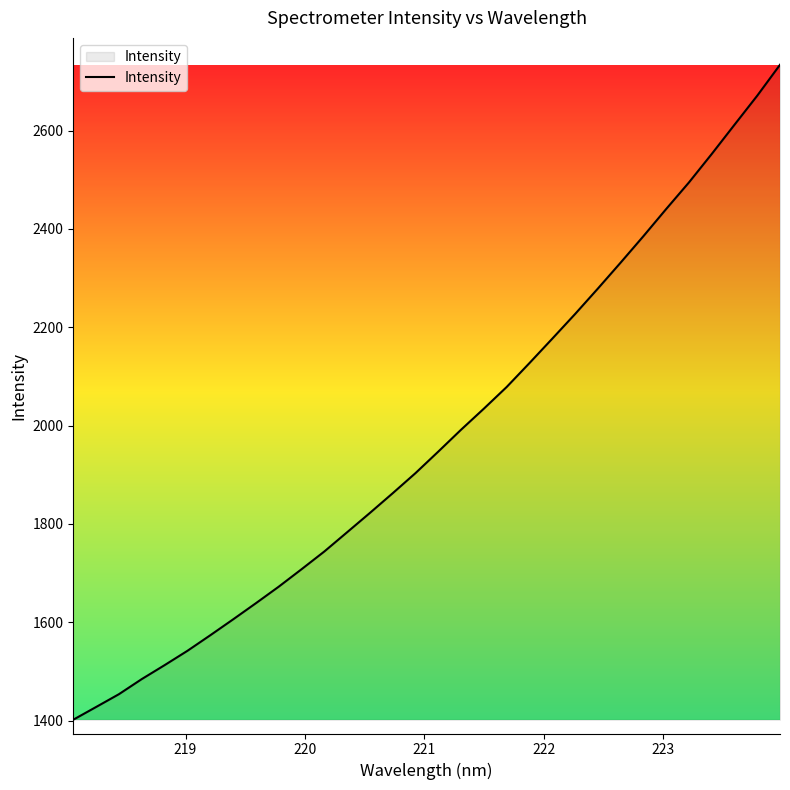

What is the greatest value displayed?

2733.8